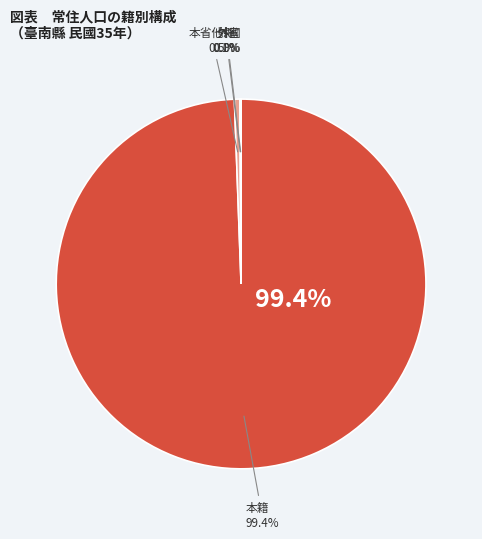

What is the change in value from 本省他縣 to 外國?

-5890